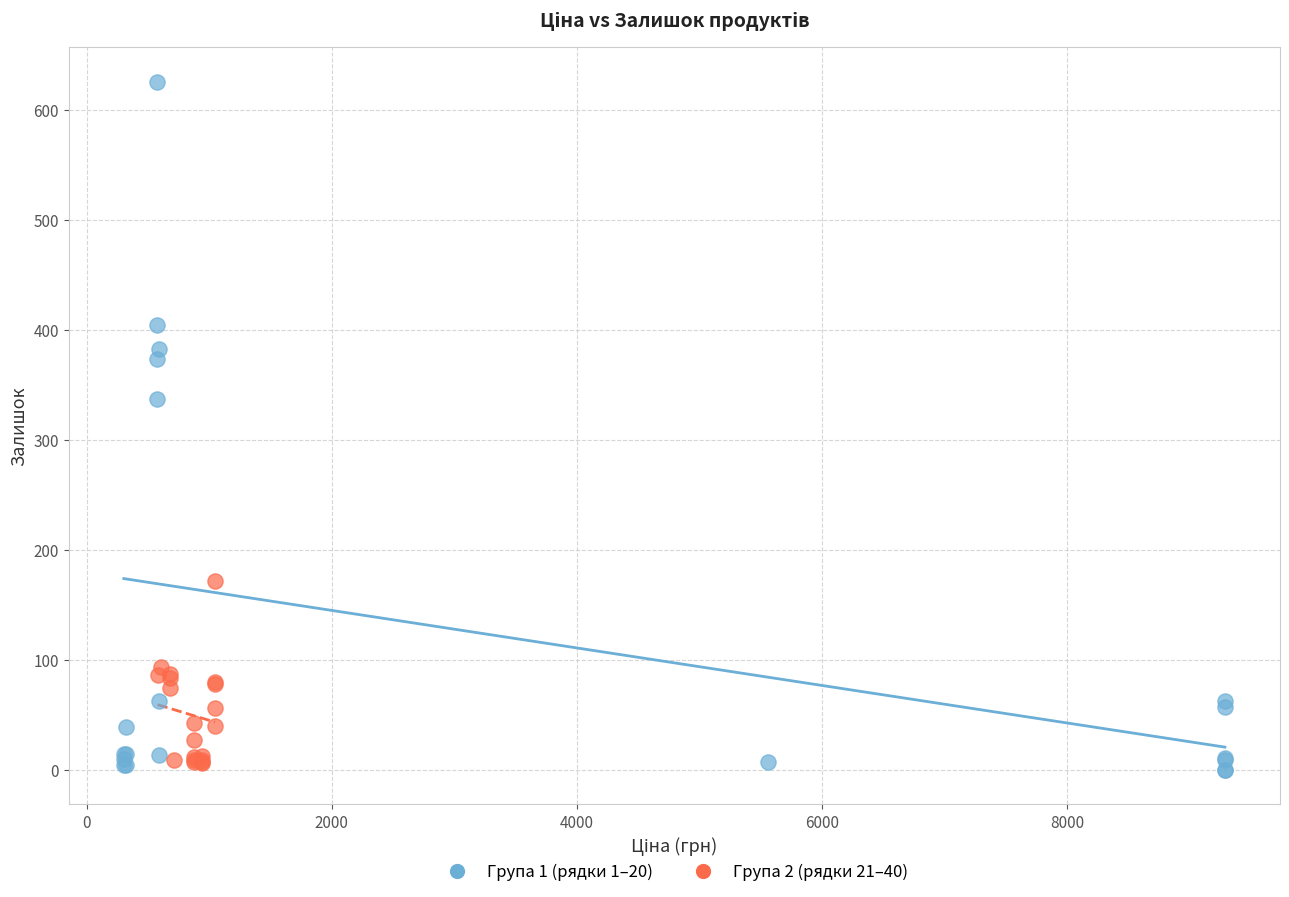

Which series contains the highest Y value?

Група 1 (рядки 1–20)